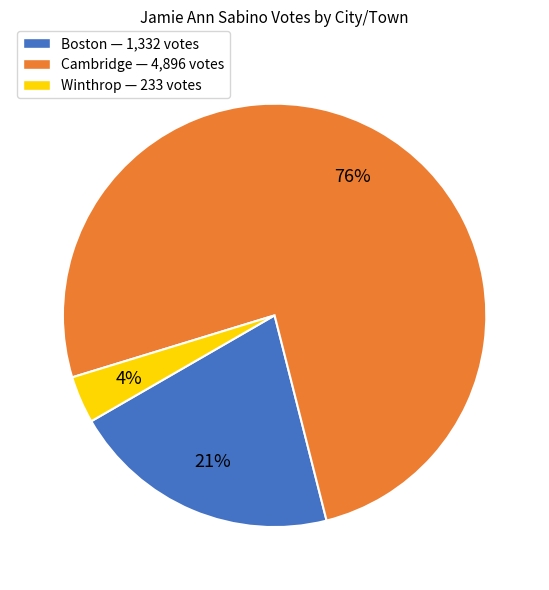

Combined, do Boston — 1,332 votes and Winthrop — 233 votes account for over 50%?

No